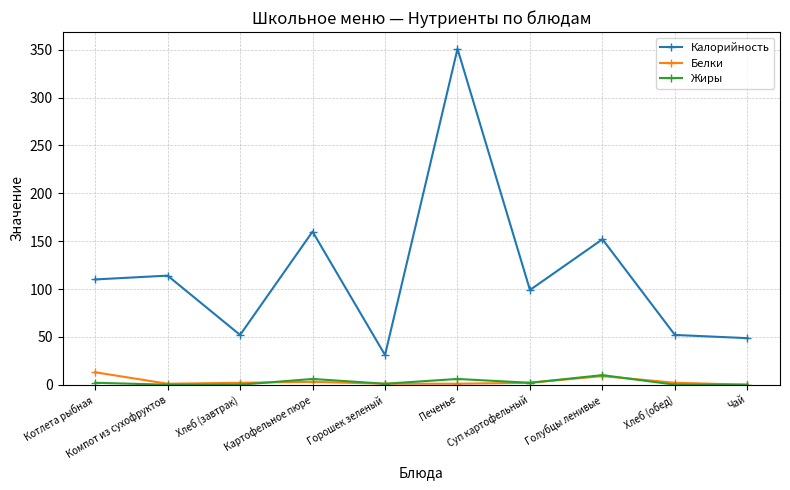

The value of Белки at Чай is 0.0. True or false?

True